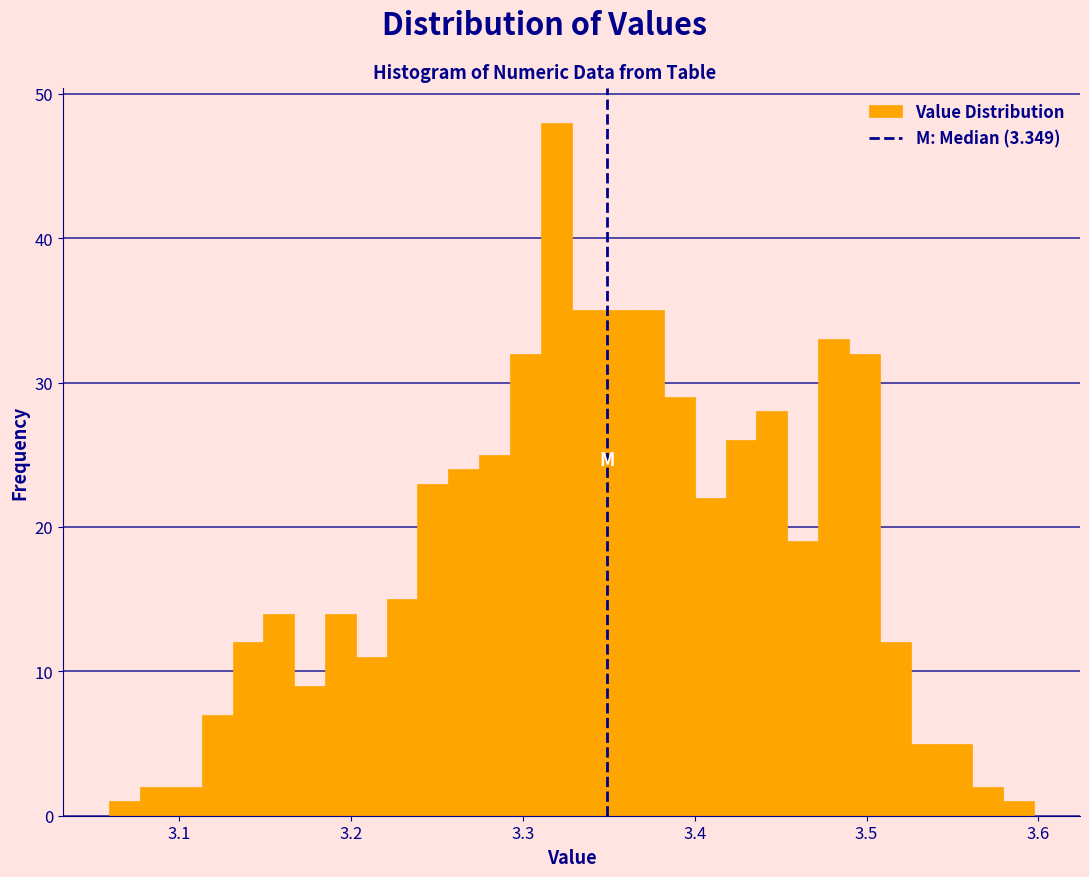

Around what value on the x-axis is the tallest bar? Give the approximate position of its centre, as read against the axis.

3.32